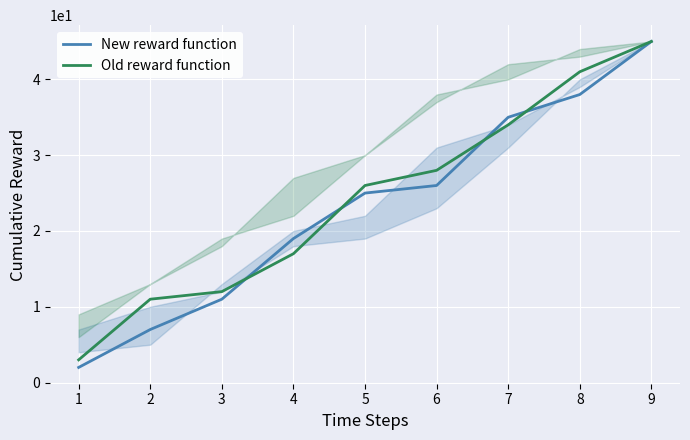

What is the value of the Old reward function point at the 4th from the left?

17